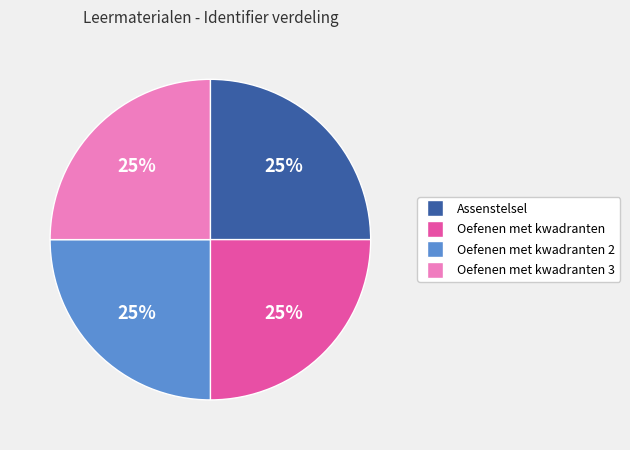

To the nearest percent, what portion does Oefenen met kwadranten represent?

25%